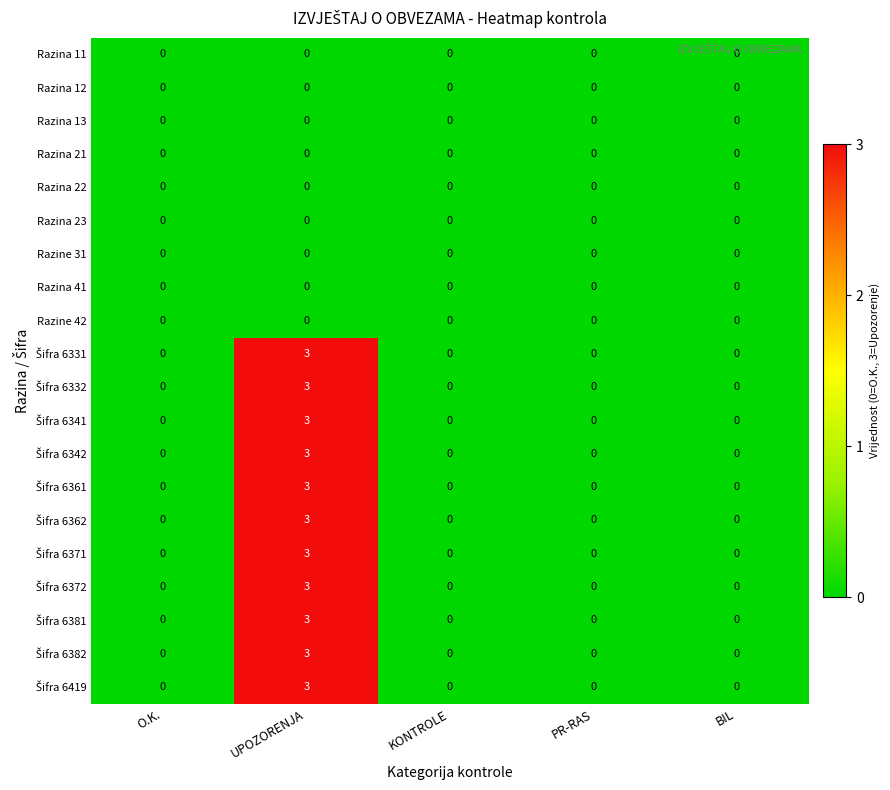

The Razine 42 series shows 0 at UPOZORENJA. True or false?

True